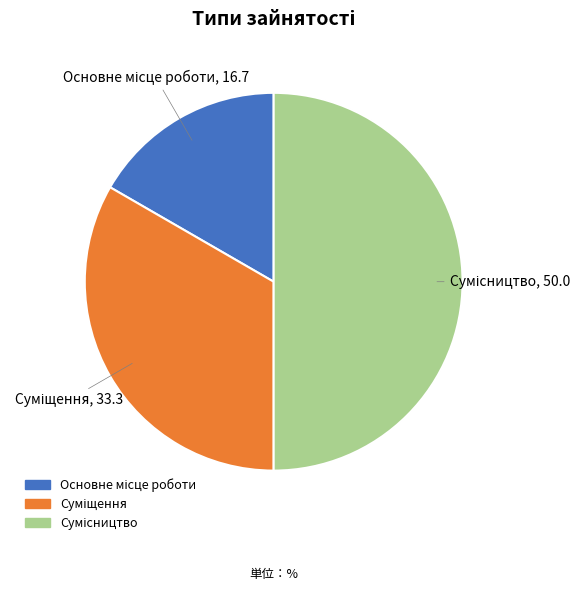

Is there a majority slice in this chart?

No